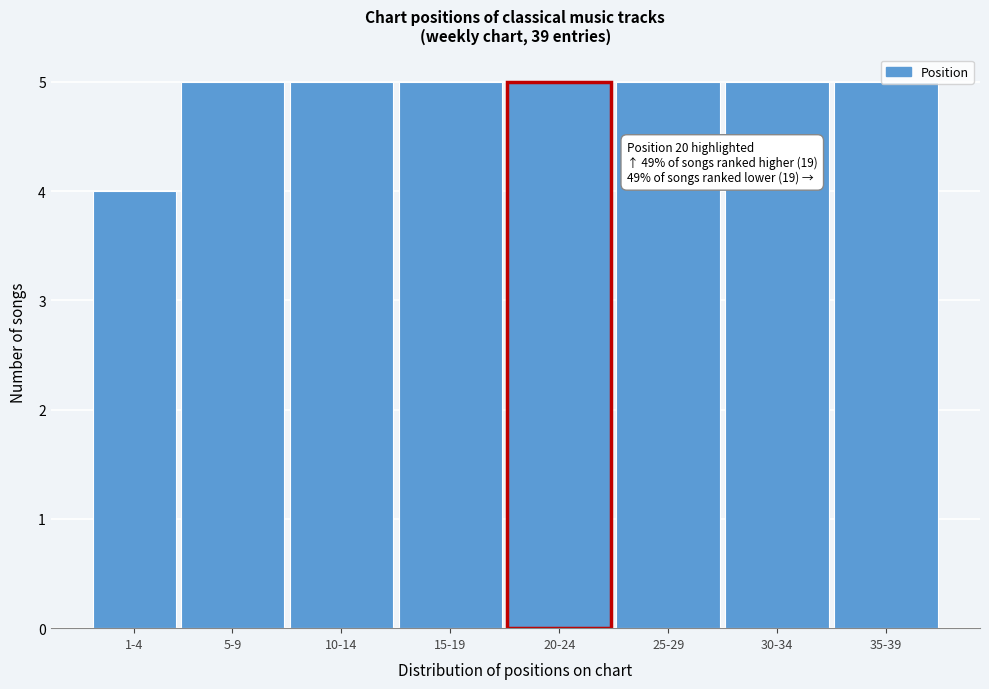

Approximately how many times larger is the value at 25-29 compared to 5-9?

1.0